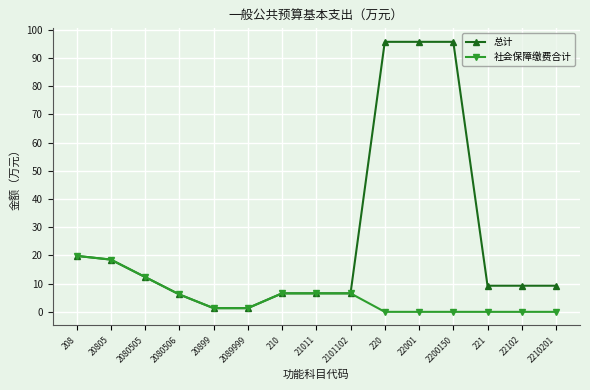

Which series has the largest total across all categories?

总计